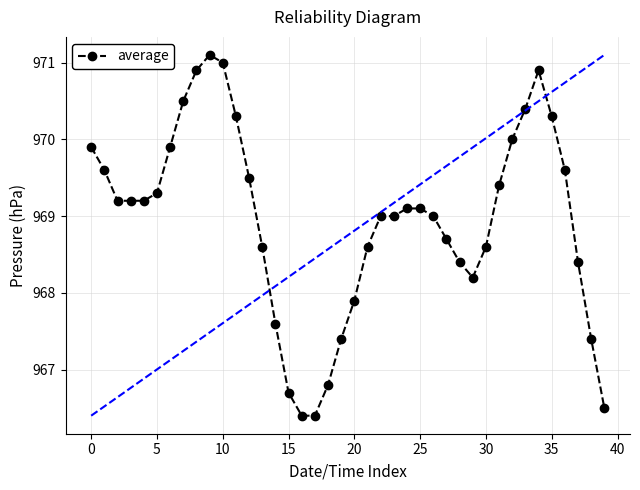

What is the sum of all values?

38758.0